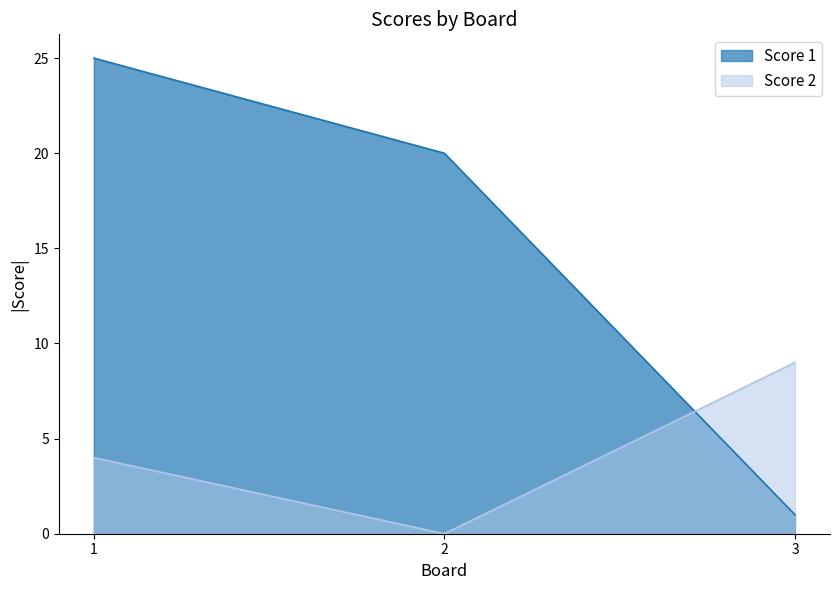

At which category does the chart reach its peak across all series?

1